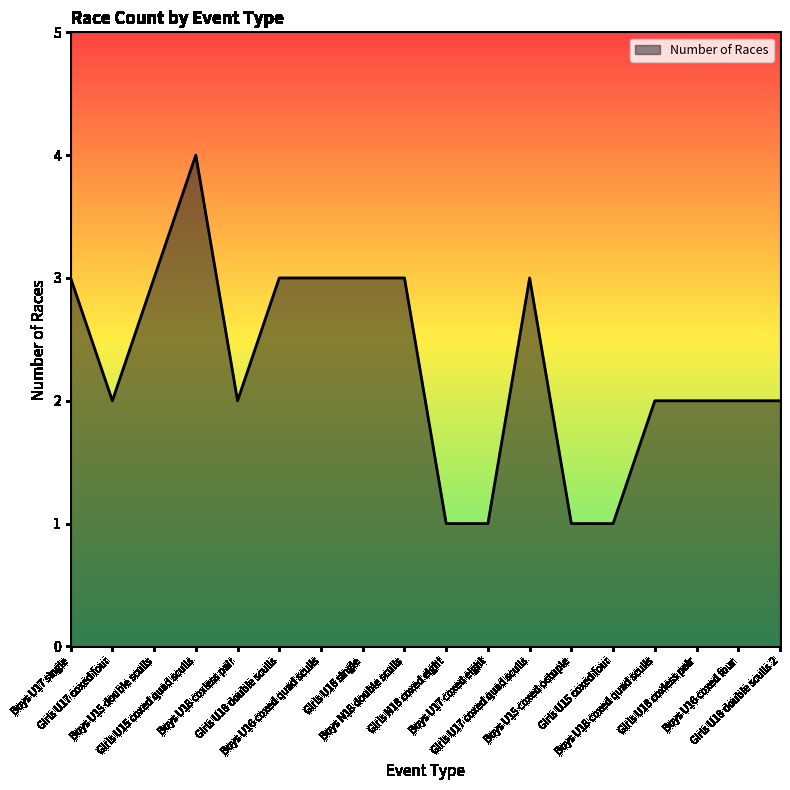

What is the greatest value displayed?

4